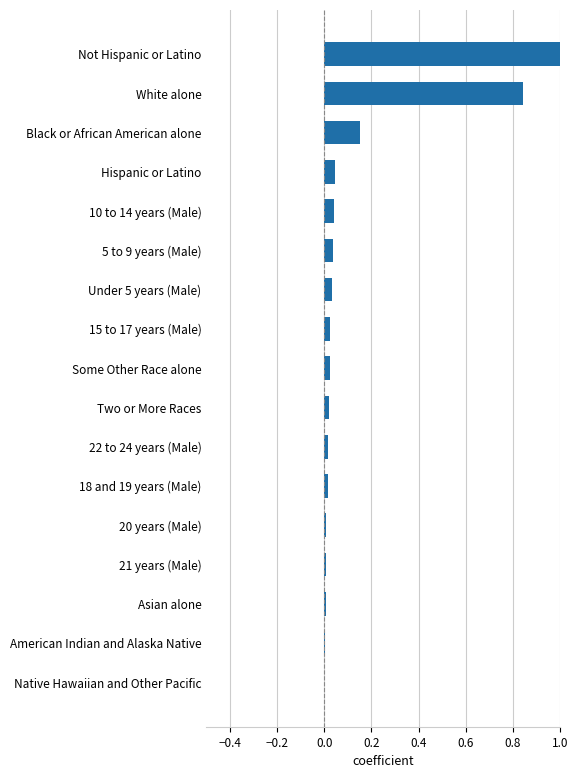

At which category does the chart reach its peak across all series?

Not Hispanic or Latino